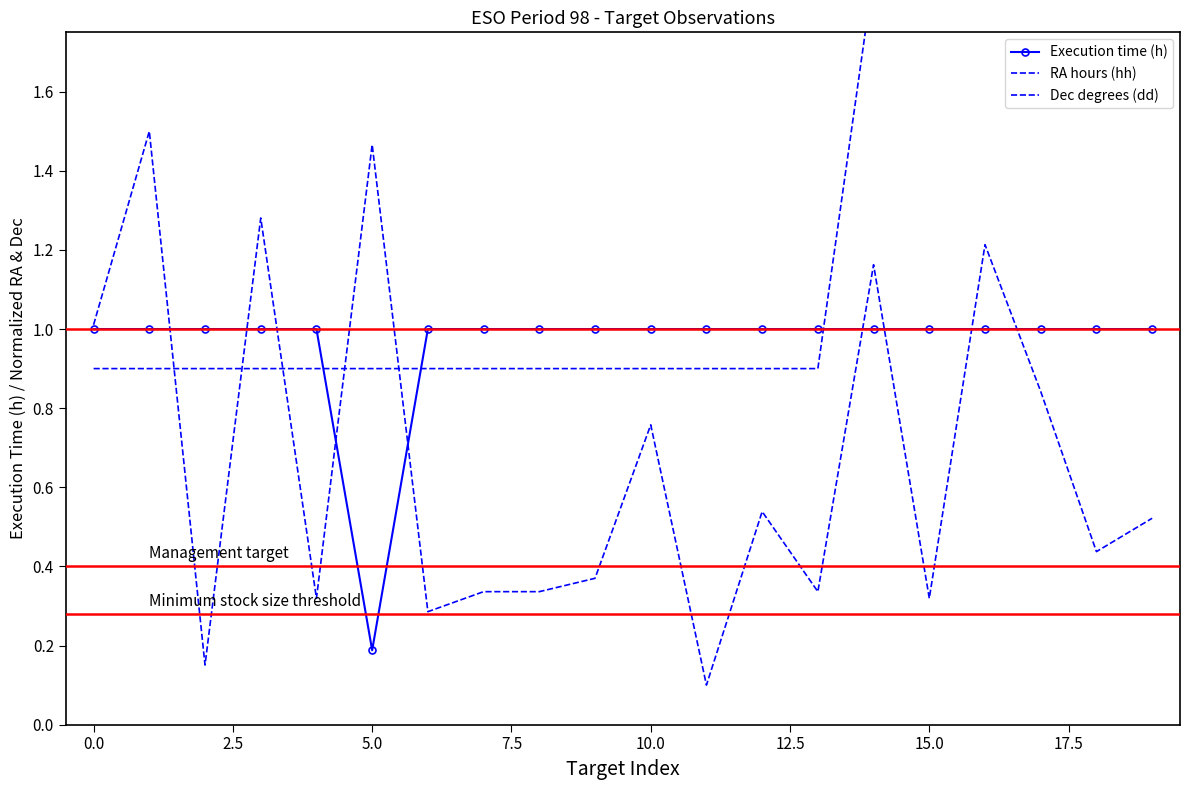

Rank the series by their average value, from lowest to highest.

Dec degrees (dd), Execution time (h), RA hours (hh)